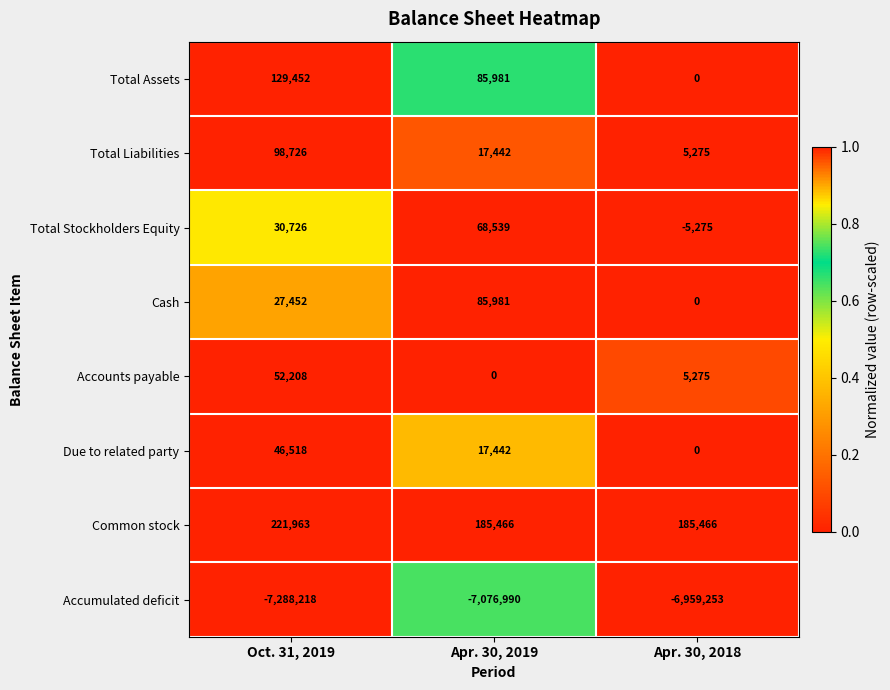

The Cash series shows 27452 at Oct. 31, 2019. True or false?

True